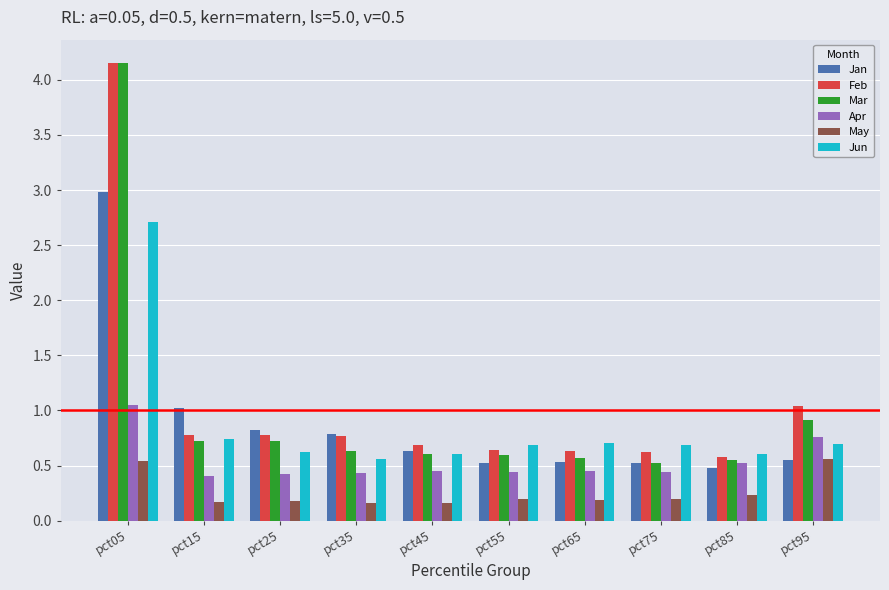

How many series are shown in this chart?

6